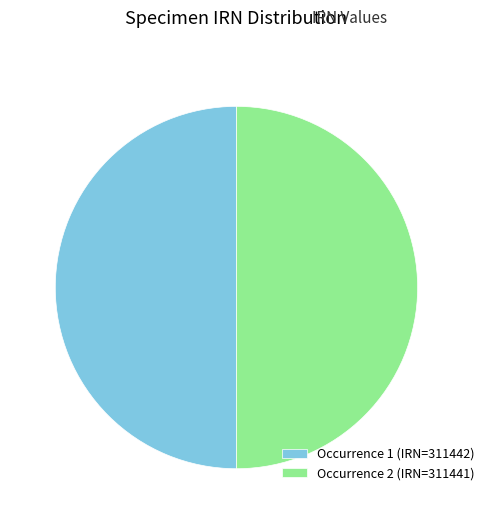

True or false: Occurrence 2 (IRN=311441) accounts for 45% of the total.

False